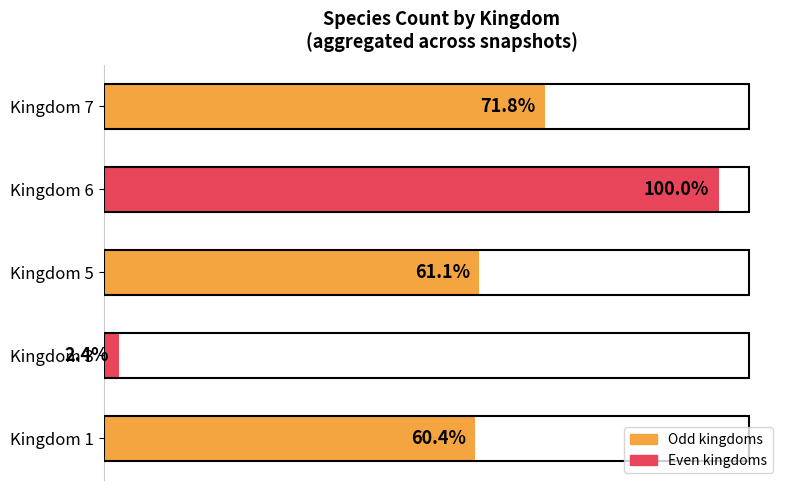

List the labels in order of value, largest first.

Kingdom 6, Kingdom 7, Kingdom 5, Kingdom 1, Kingdom 3